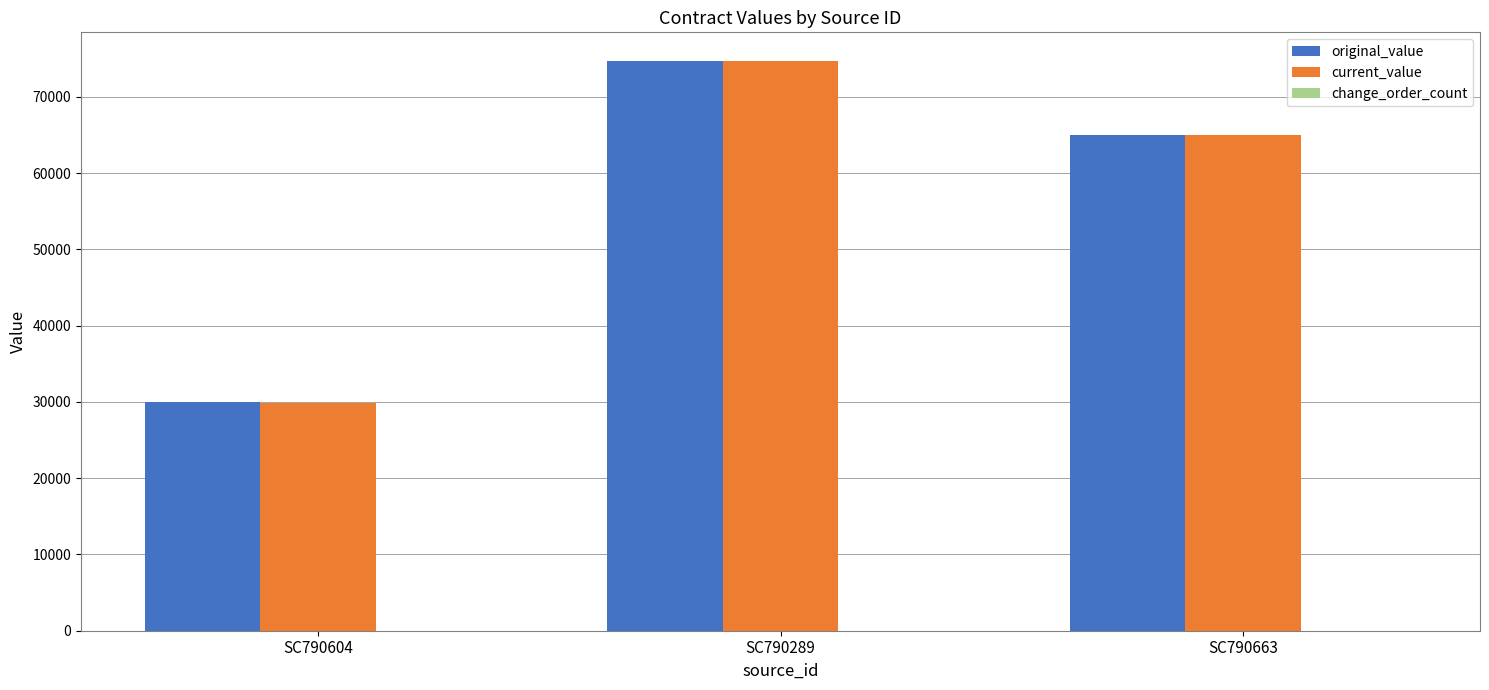

Is the value of current_value at SC790289 greater than the value of original_value at SC790604?

Yes